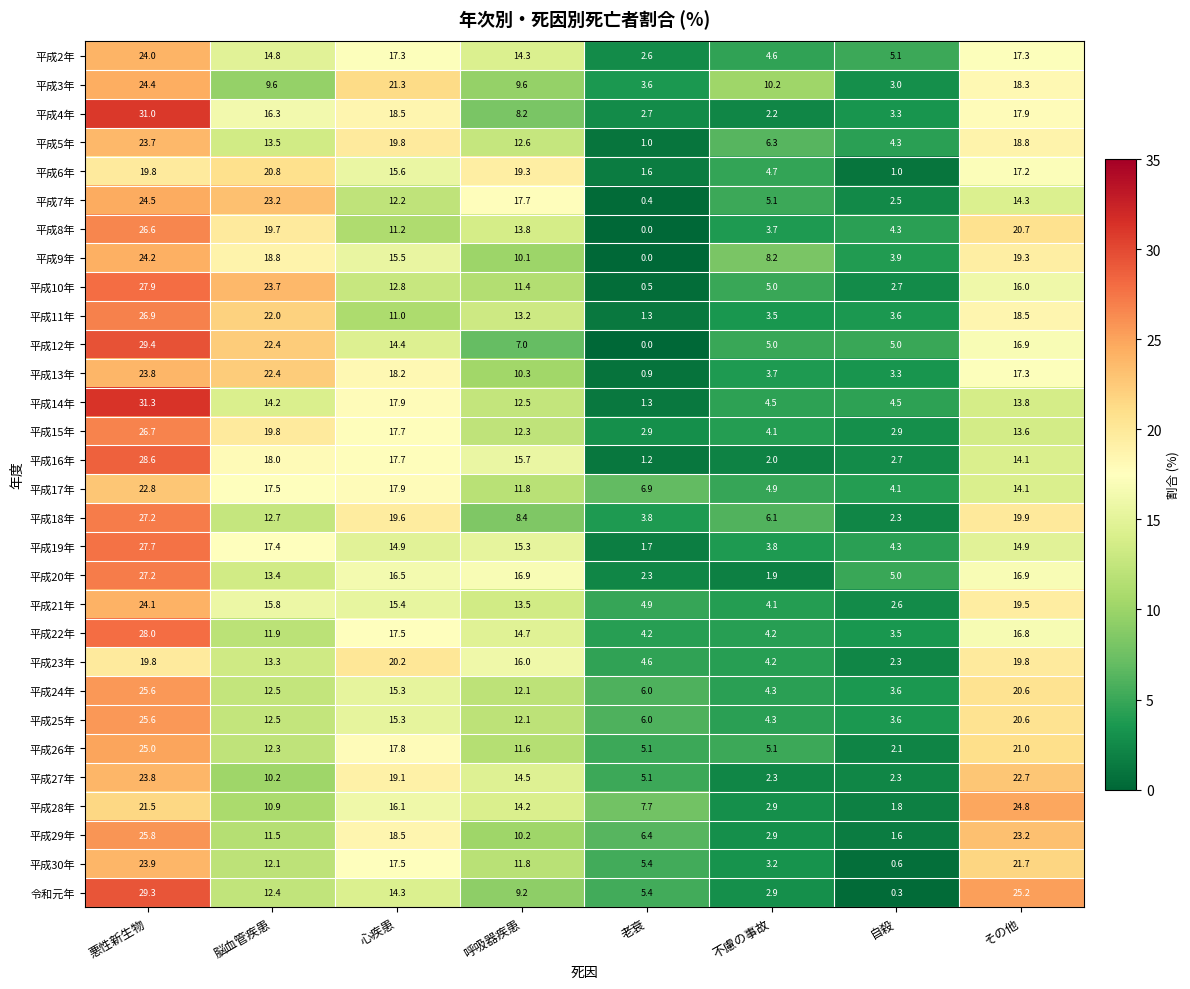

What is the difference between the maximum and minimum values in the 平成29年 series?

24.2